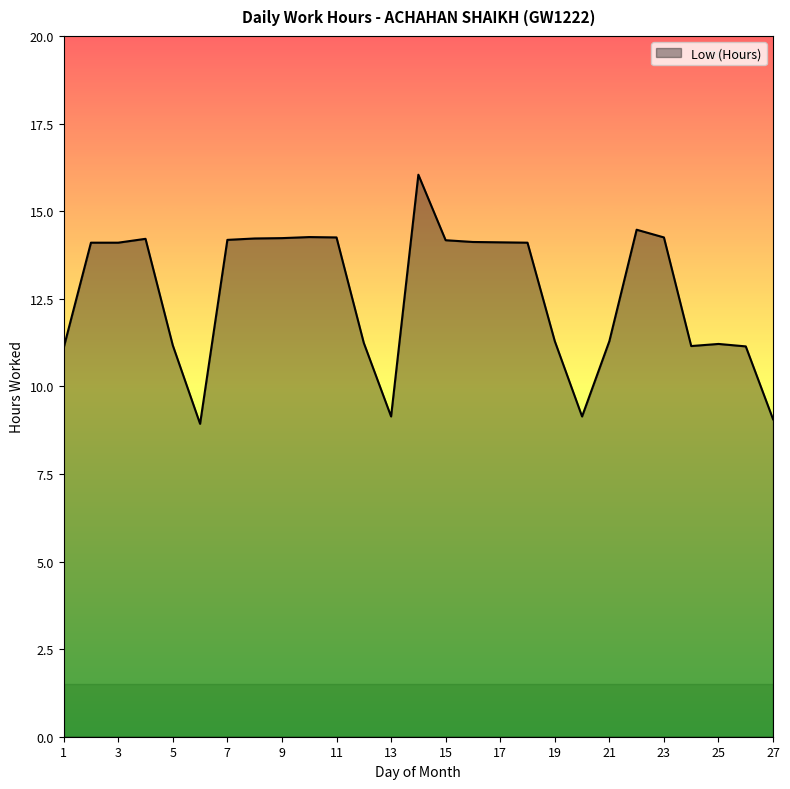

What is the minimum value shown in the chart?

8.9